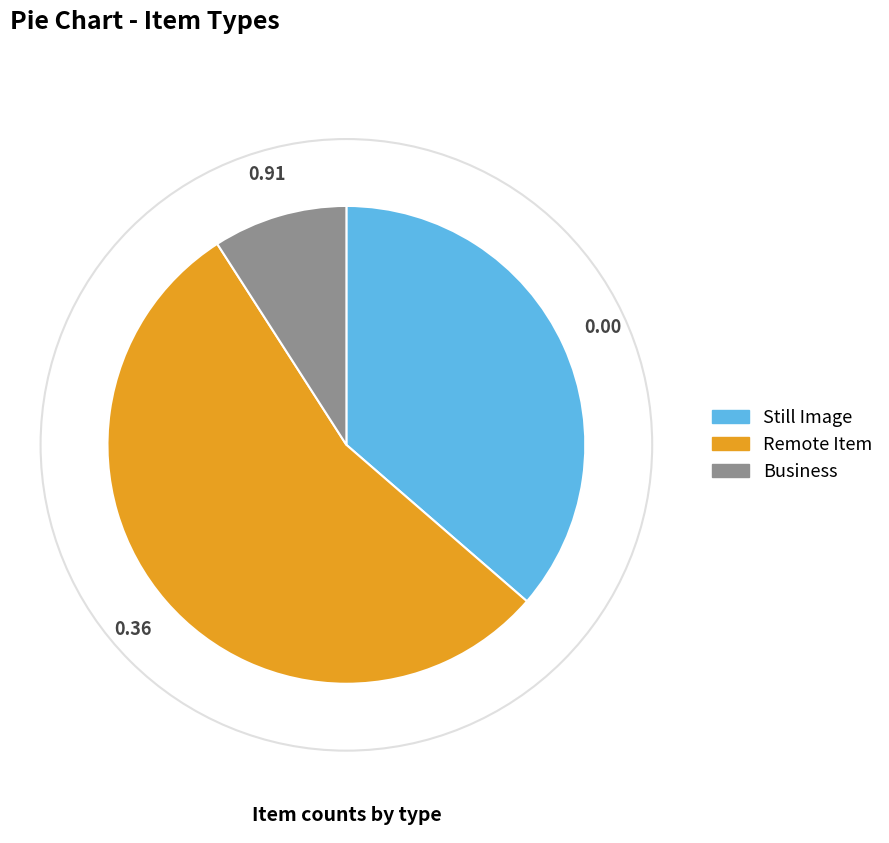

How many slices are in this pie chart?

3